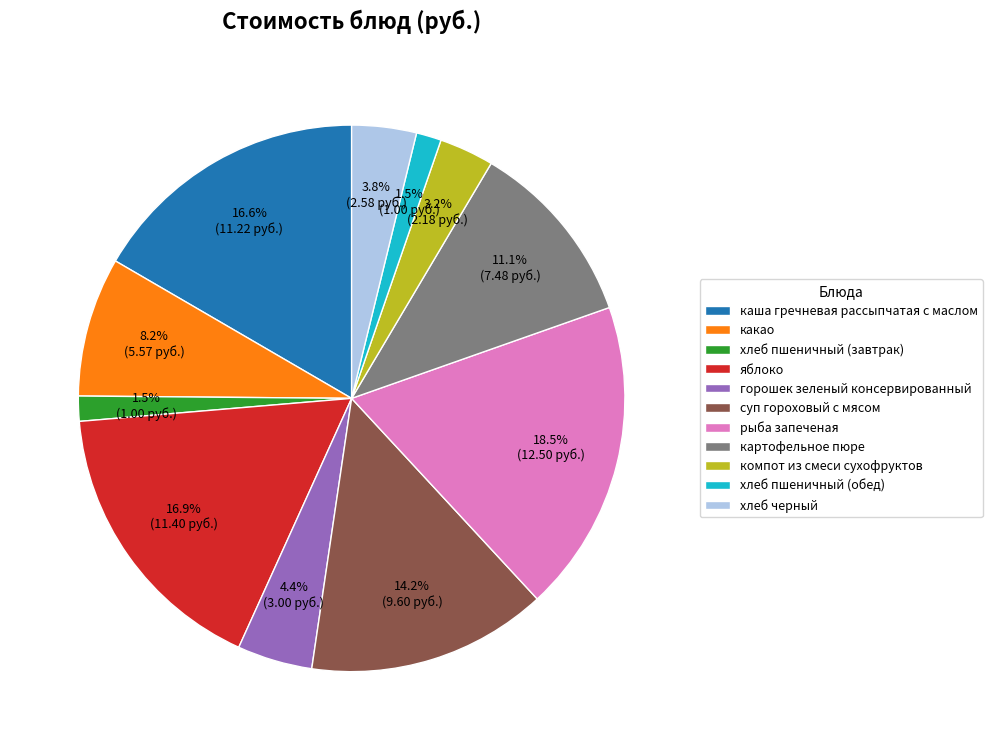

To the nearest percent, what portion does каша гречневая рассыпчатая с маслом represent?

17%